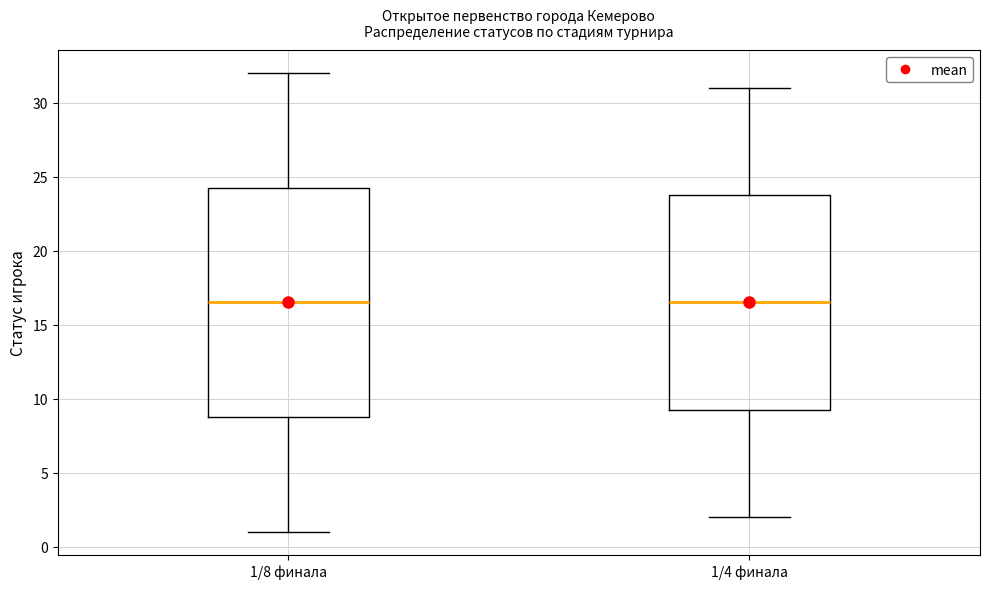

Comparing the boxes themselves (not the whiskers), which one is the tallest?

1/8 финала